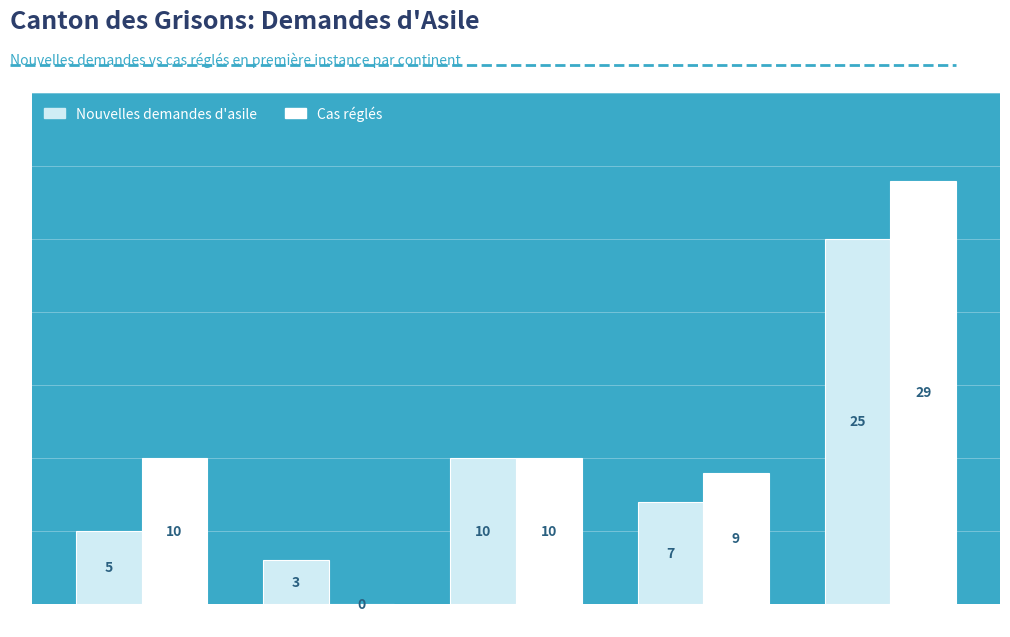

What is the total value across all series at Afrique?

15